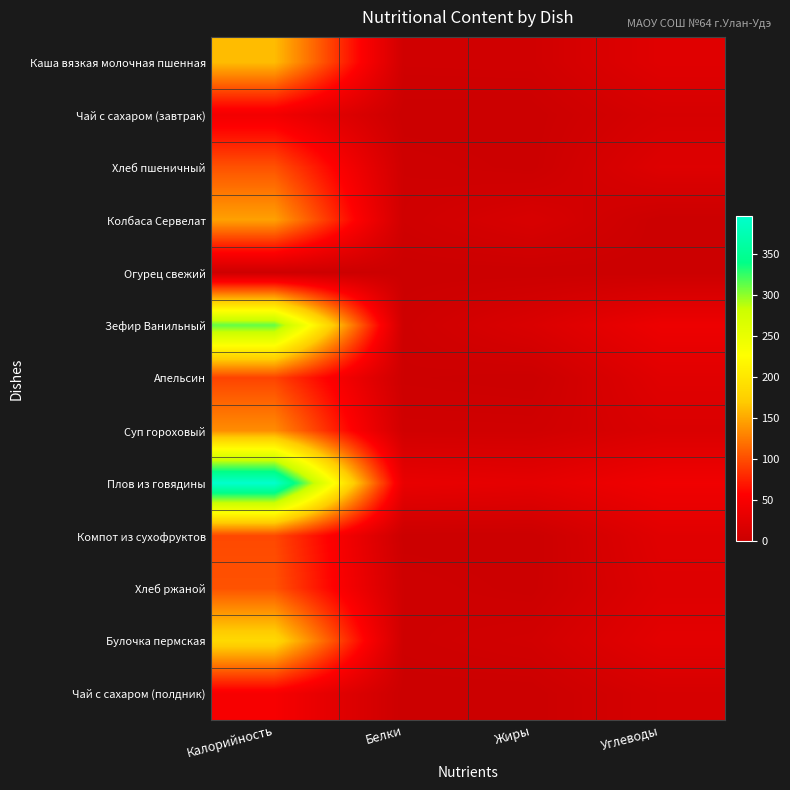

Between Калорийность and Углеводы, which series saw the biggest shift?

Плов из говядины